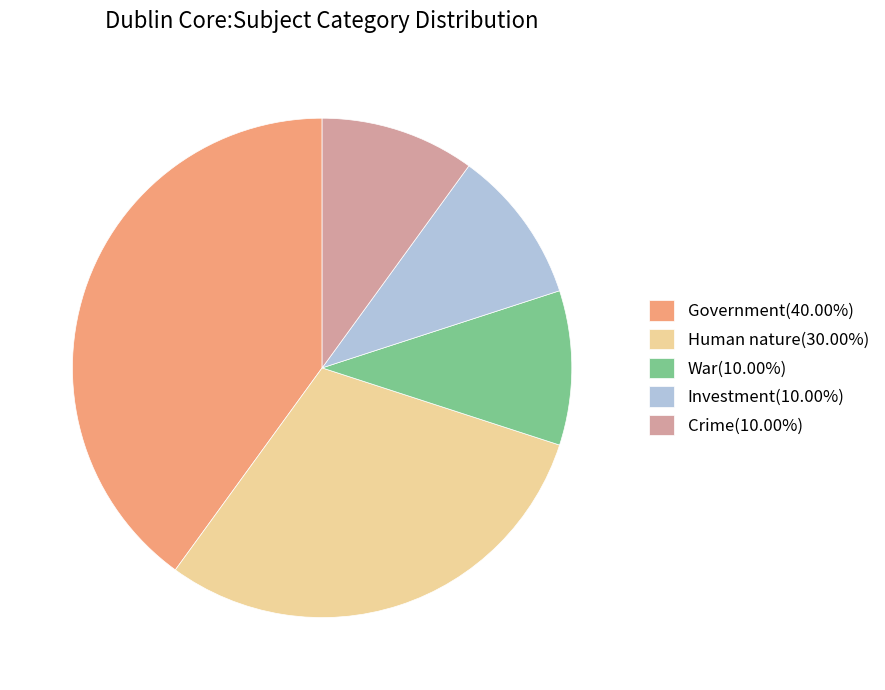

Which category has the biggest portion of the pie?

Government